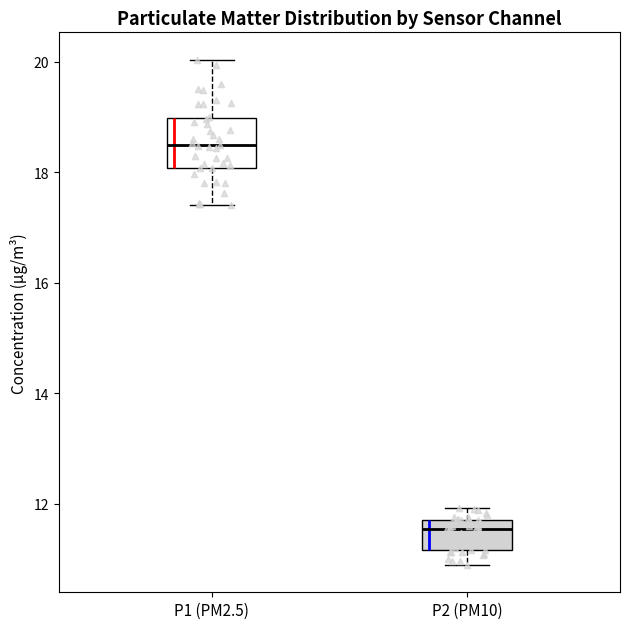

Which box is the tallest, from its lower edge to its upper edge?

P1 (PM2.5)